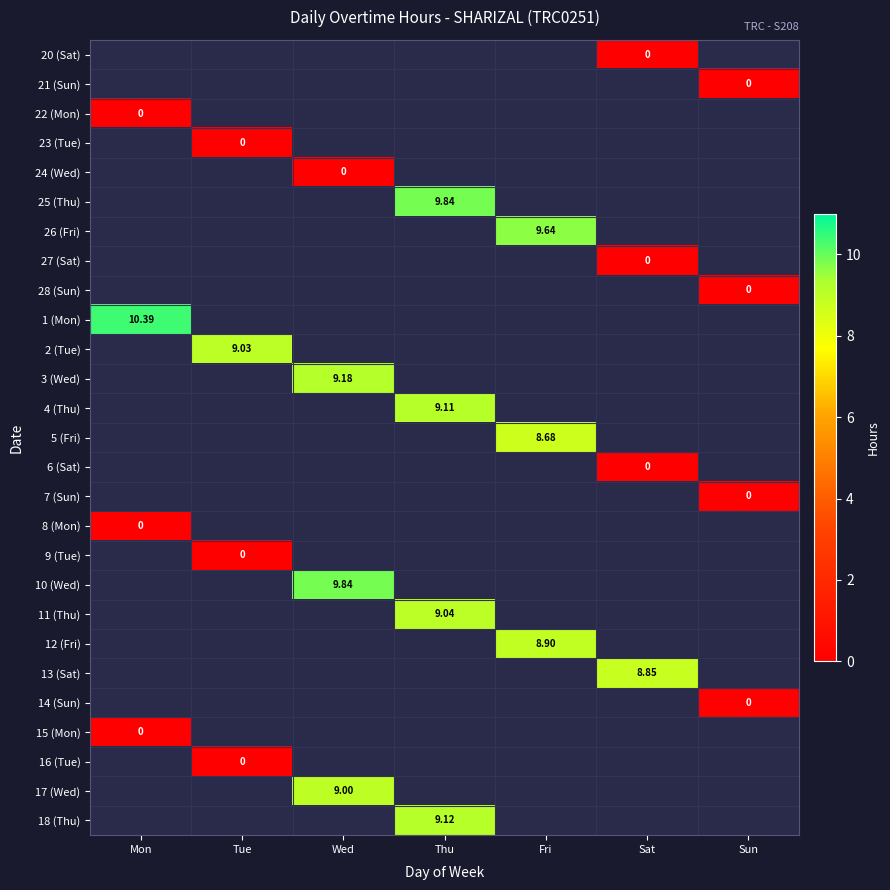

Count the number of categories in the chart.

7